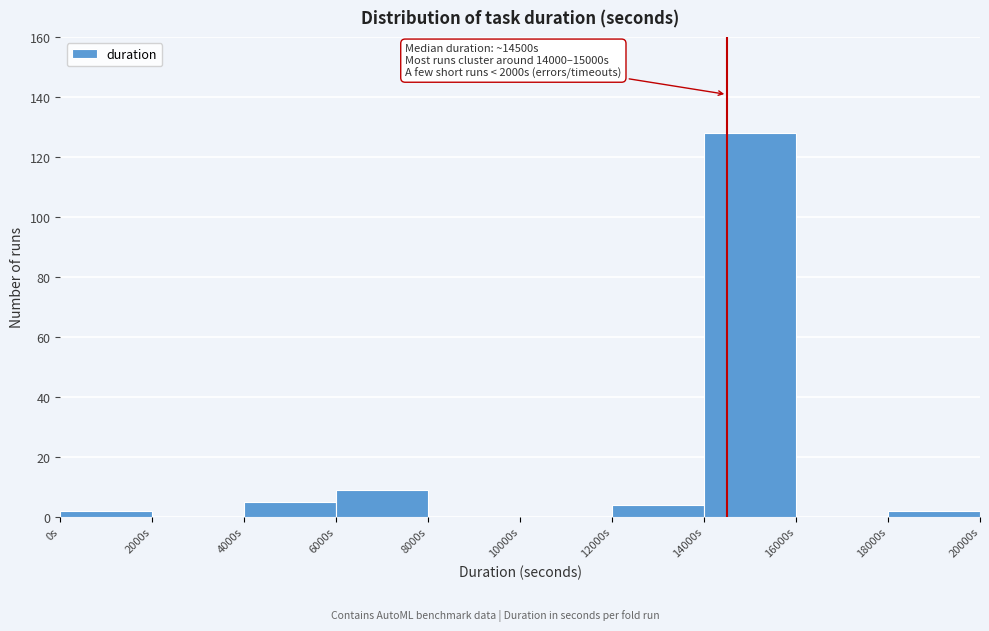

Which range on the x-axis has the tallest bar?

14000 to 16000